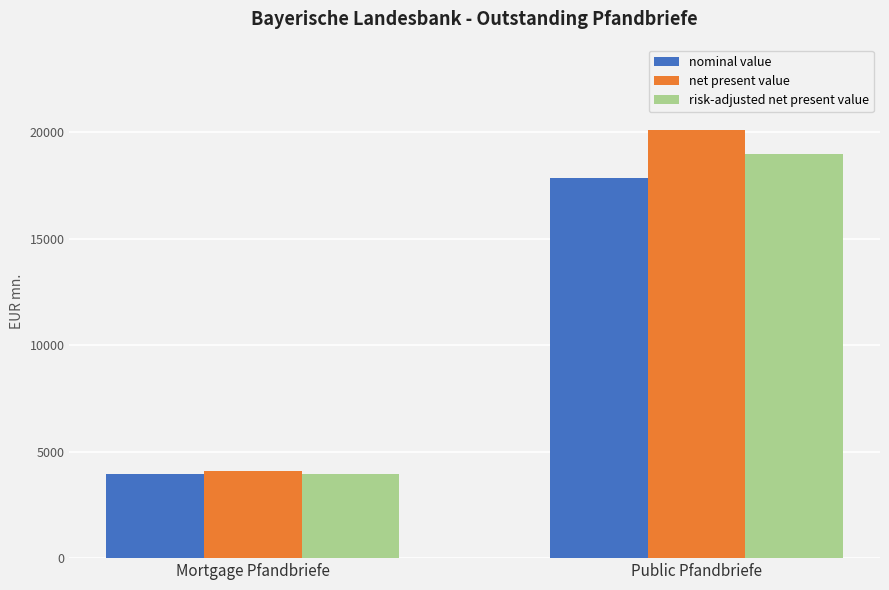

Does the chart contain stacked bars?

No